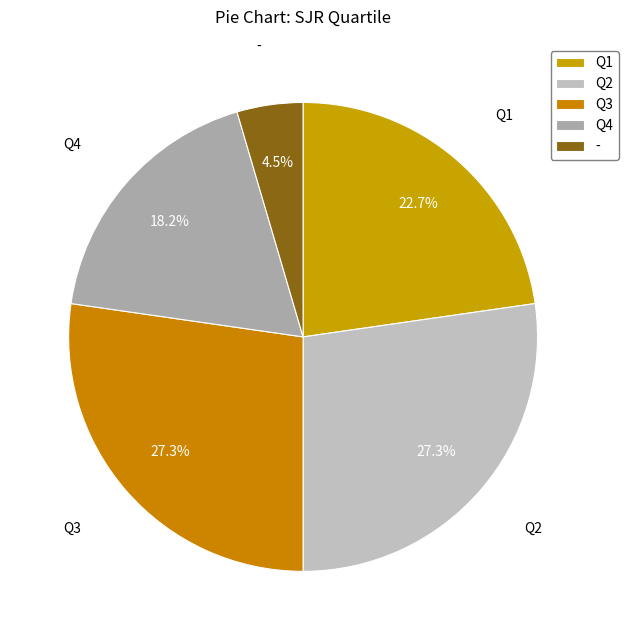

True or false: Q3 accounts for 36% of the total.

False